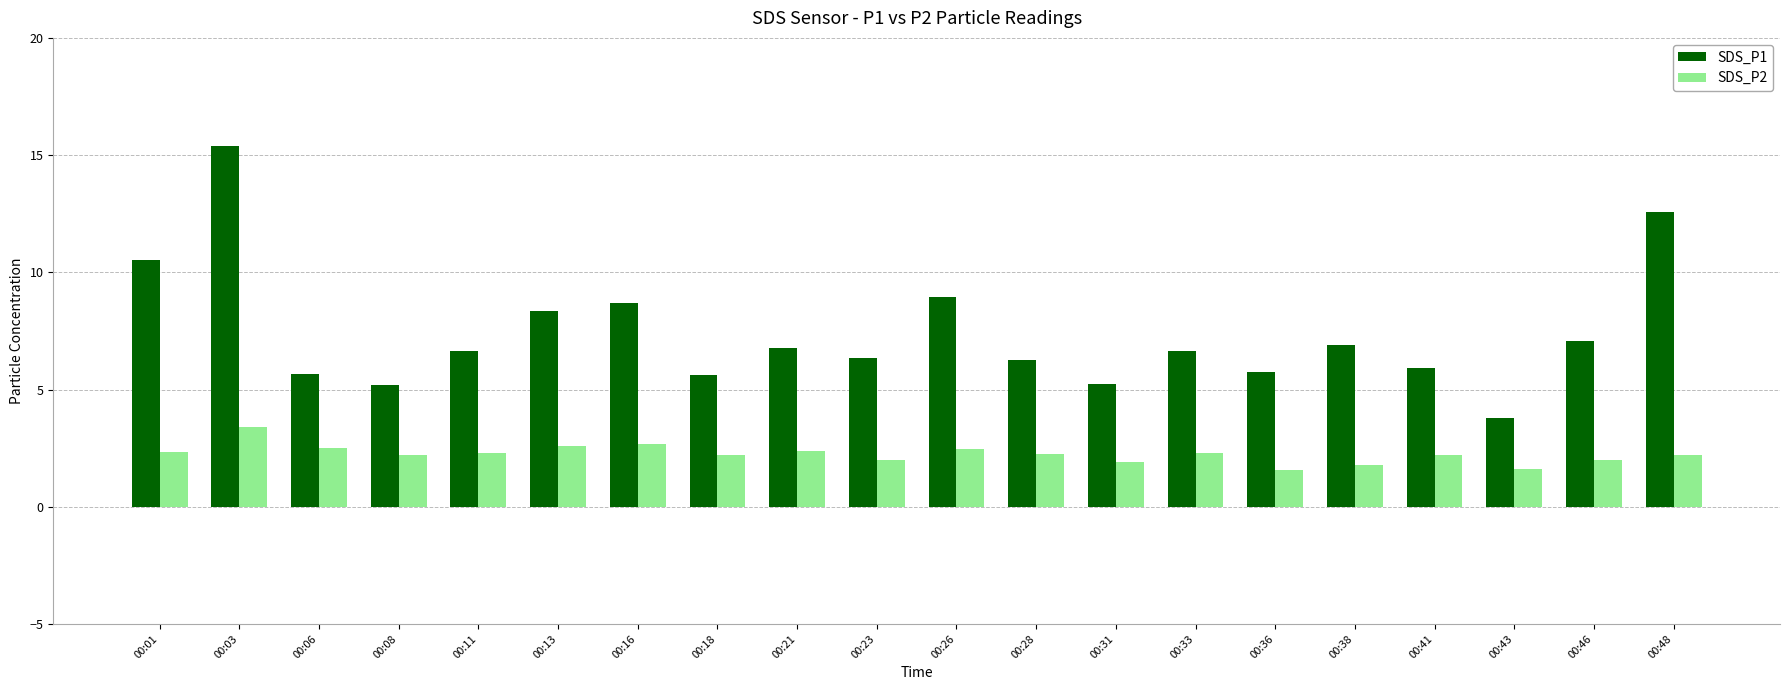

At which label is SDS_P1 closest to 9?

00:26